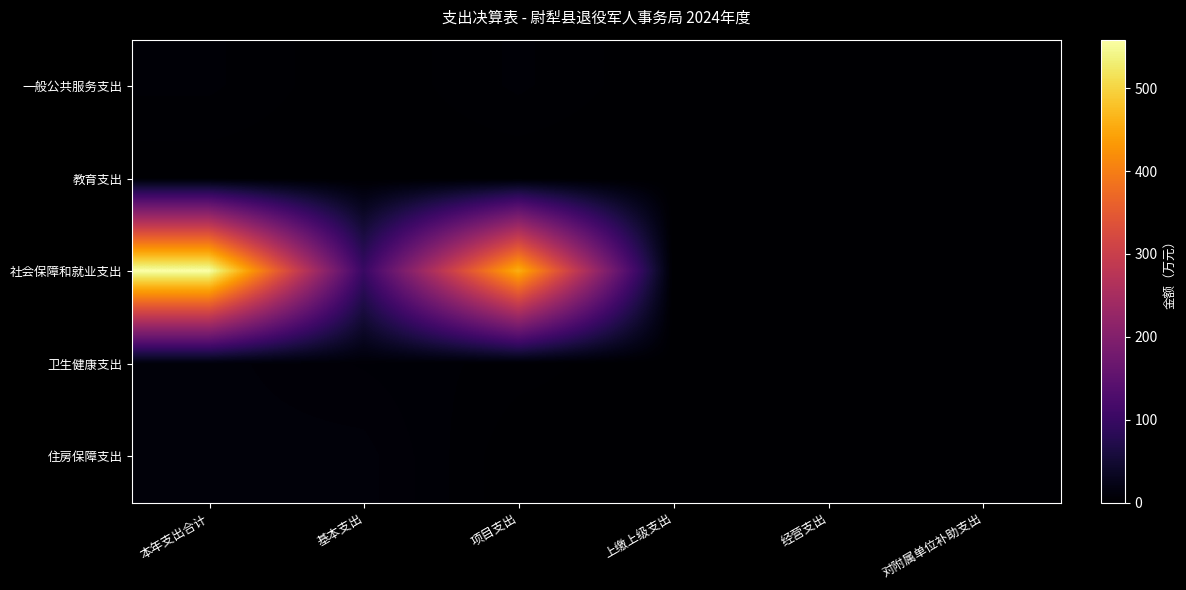

Reading left to right, what are all the values shown in this chart?

一般公共服务支出: 本年支出合计=4.9	基本支出=0.0	项目支出=4.9	上缴上级支出=0.0	经营支出=0.0	对附属单位补助支出=0.0
教育支出: 本年支出合计=0.4	基本支出=0.4	项目支出=0.0	上缴上级支出=0.0	经营支出=0.0	对附属单位补助支出=0.0
社会保障和就业支出: 本年支出合计=558.4	基本支出=100.3	项目支出=458.1	上缴上级支出=0.0	经营支出=0.0	对附属单位补助支出=0.0
卫生健康支出: 本年支出合计=9.6	基本支出=6.3	项目支出=3.3	上缴上级支出=0.0	经营支出=0.0	对附属单位补助支出=0.0
住房保障支出: 本年支出合计=9.7	基本支出=9.7	项目支出=0.0	上缴上级支出=0.0	经营支出=0.0	对附属单位补助支出=0.0